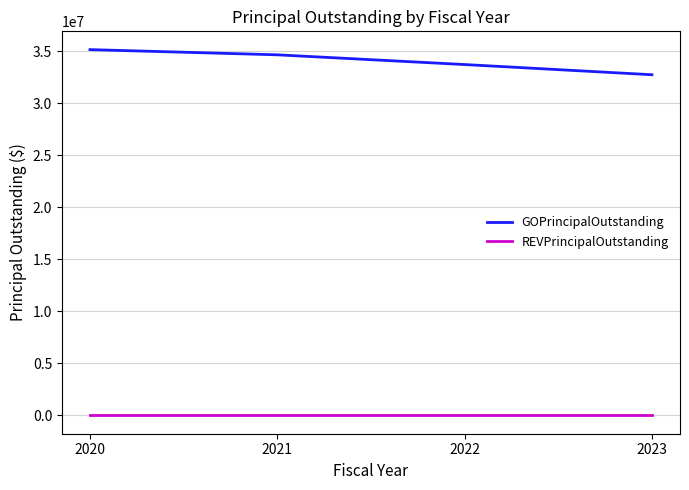

The value of GOPrincipalOutstanding at 2020 is 35175000. True or false?

True